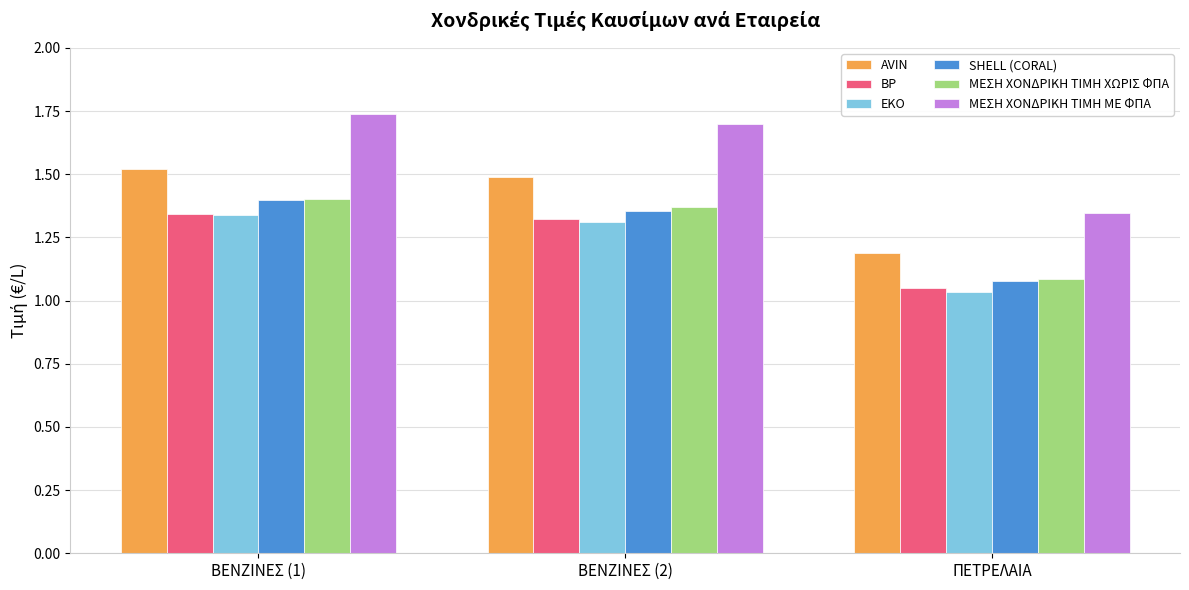

At how many categories does at least one series exceed 1?

3